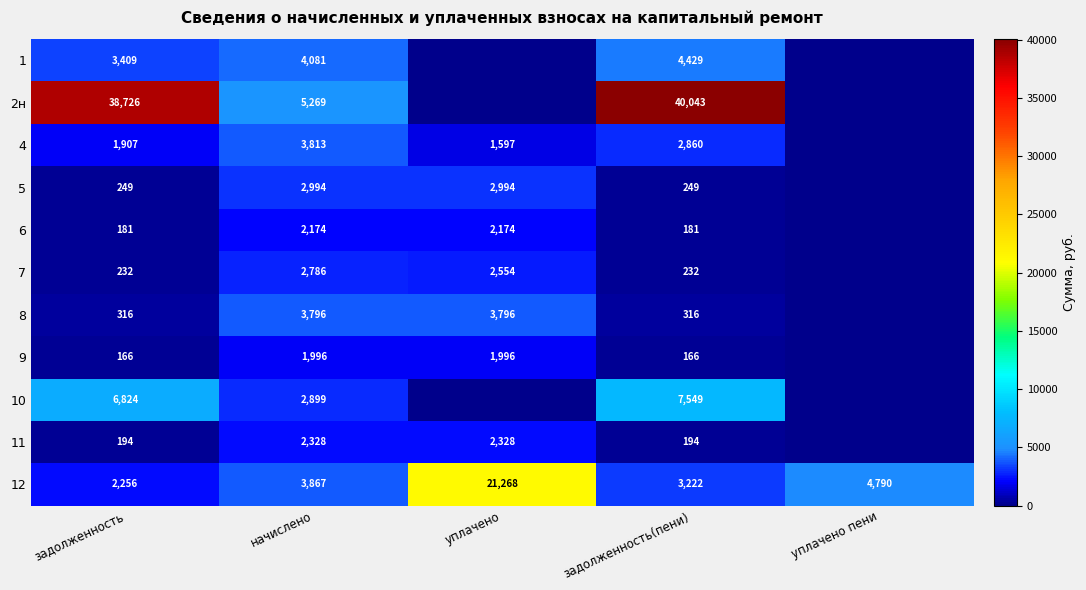

What is the difference between the 6 values at задолженность and начислено?

1993